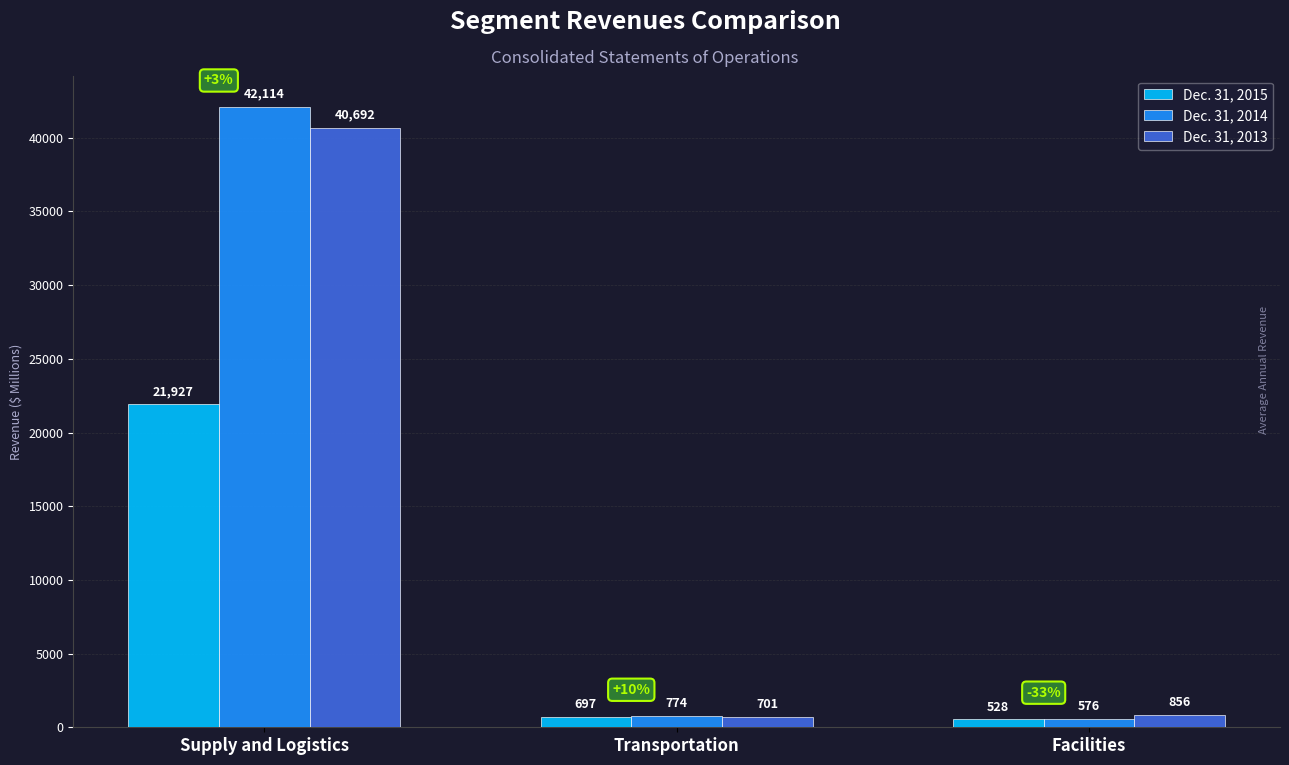

Reading left to right, transcribe all the data shown in this chart.

Dec. 31, 2015: 21927	697	528
Dec. 31, 2014: 42114	774	576
Dec. 31, 2013: 40692	701	856